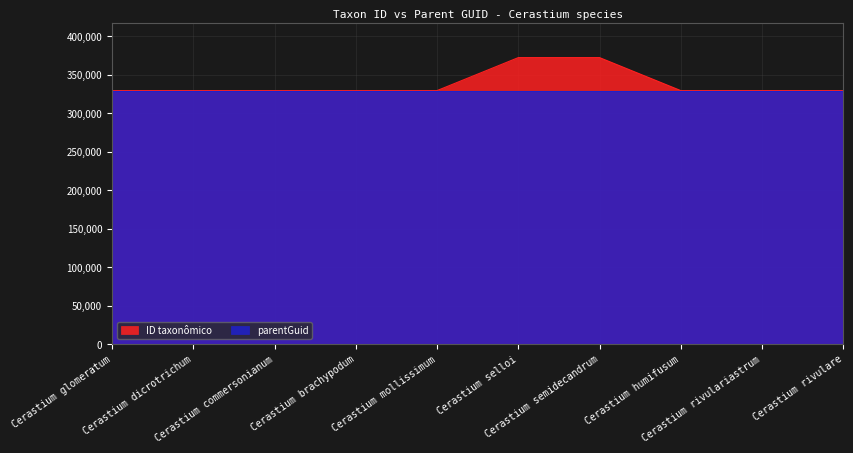

What is the label of the 2nd point from the right?

Cerastium rivulariastrum